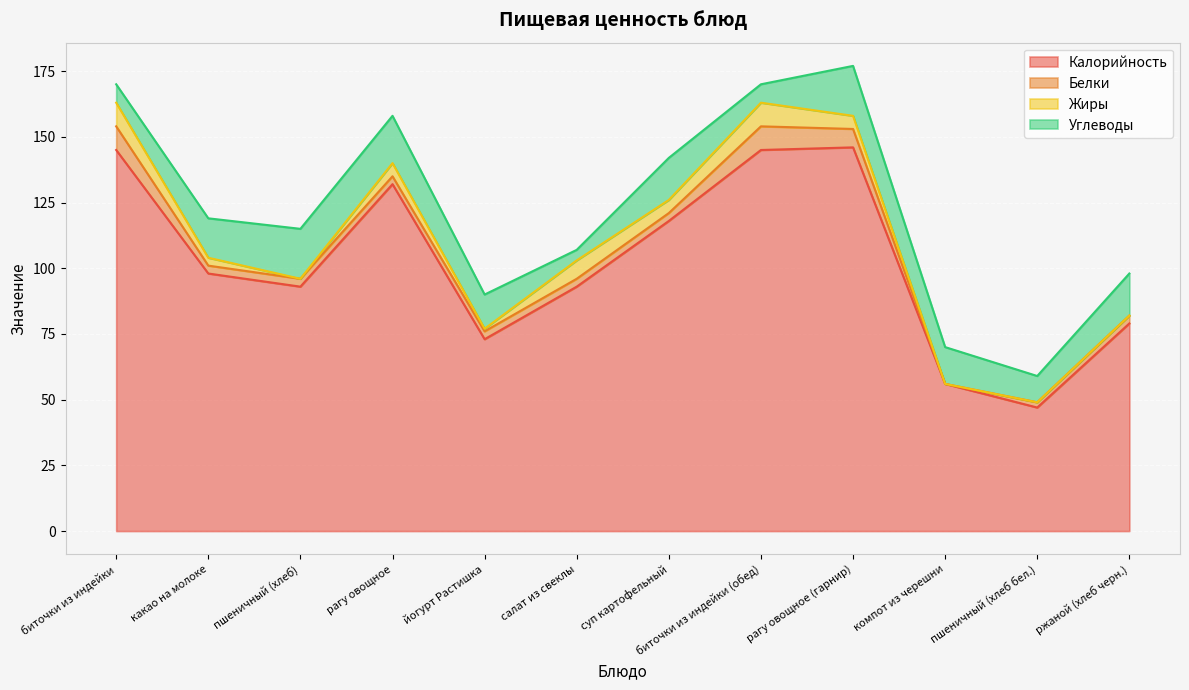

What is the difference between the second highest and second lowest values in the Углеводы series?

12